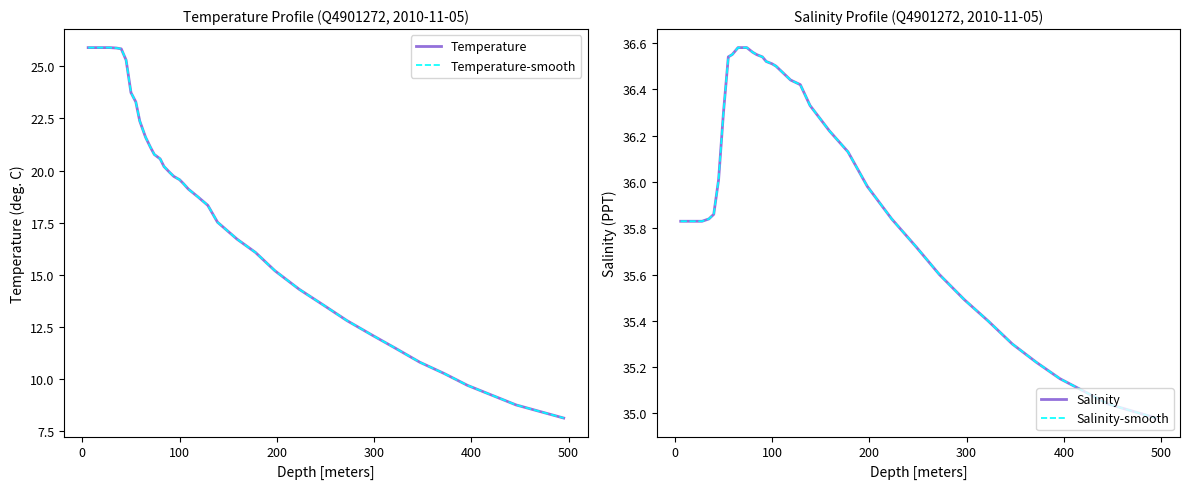

Reading left to right, list all the values displayed in this chart.

Temperature: 25.9	25.9	25.9	25.9	25.9	25.9	25.9	25.8	25.3	23.7	23.3	22.4	21.6	21.1	20.8	20.6	20.2	19.9	19.7	19.6	19.4	19.1	18.7	18.3	17.5	16.7	16.1	15.2	14.3	13.5	12.8	12.1	11.5	10.8	10.3	9.7	8.8	8.1
Temperature-smooth: 25.9	25.9	25.9	25.9	25.9	25.9	25.9	25.8	25.3	23.7	23.3	22.4	21.6	21.1	20.8	20.6	20.2	19.9	19.7	19.6	19.4	19.1	18.7	18.3	17.5	16.7	16.1	15.2	14.3	13.5	12.8	12.1	11.5	10.8	10.3	9.7	8.8	8.1
Salinity: 35.8	35.8	35.8	35.8	35.8	35.8	35.8	35.9	36.0	36.3	36.5	36.5	36.6	36.6	36.6	36.6	36.5	36.5	36.5	36.5	36.5	36.5	36.4	36.4	36.3	36.2	36.1	36.0	35.8	35.7	35.6	35.5	35.4	35.3	35.2	35.1	35.0	35.0
Salinity-smooth: 35.8	35.8	35.8	35.8	35.8	35.8	35.8	35.9	36.0	36.3	36.5	36.5	36.6	36.6	36.6	36.6	36.5	36.5	36.5	36.5	36.5	36.5	36.4	36.4	36.3	36.2	36.1	36.0	35.8	35.7	35.6	35.5	35.4	35.3	35.2	35.1	35.0	35.0